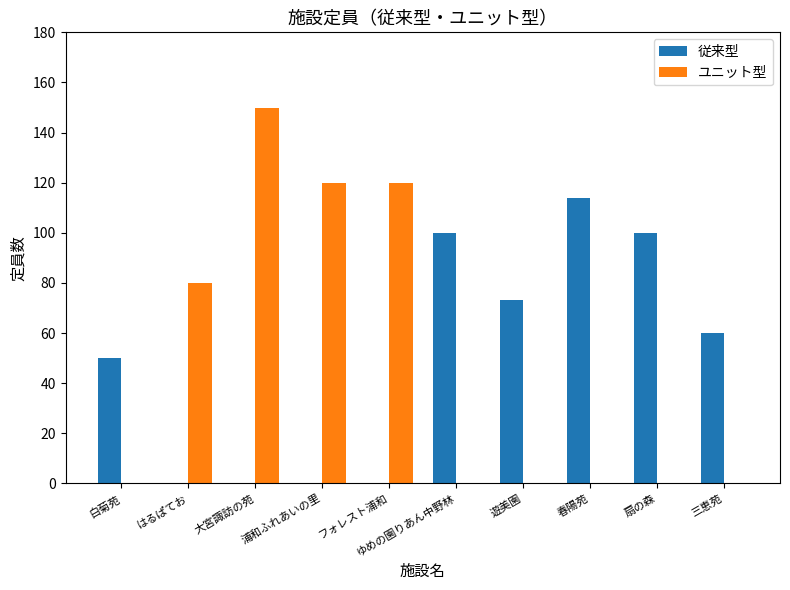

What is the approximate value of 従来型 at 白菊苑, to the nearest 10?

50